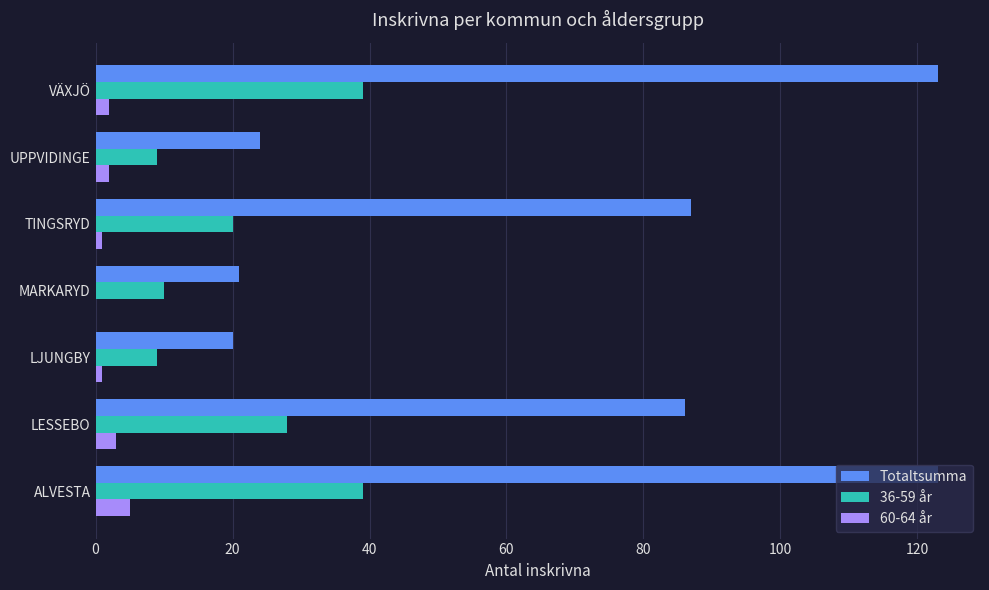

True or false: Totaltsumma has a value of 21 at MARKARYD.

True